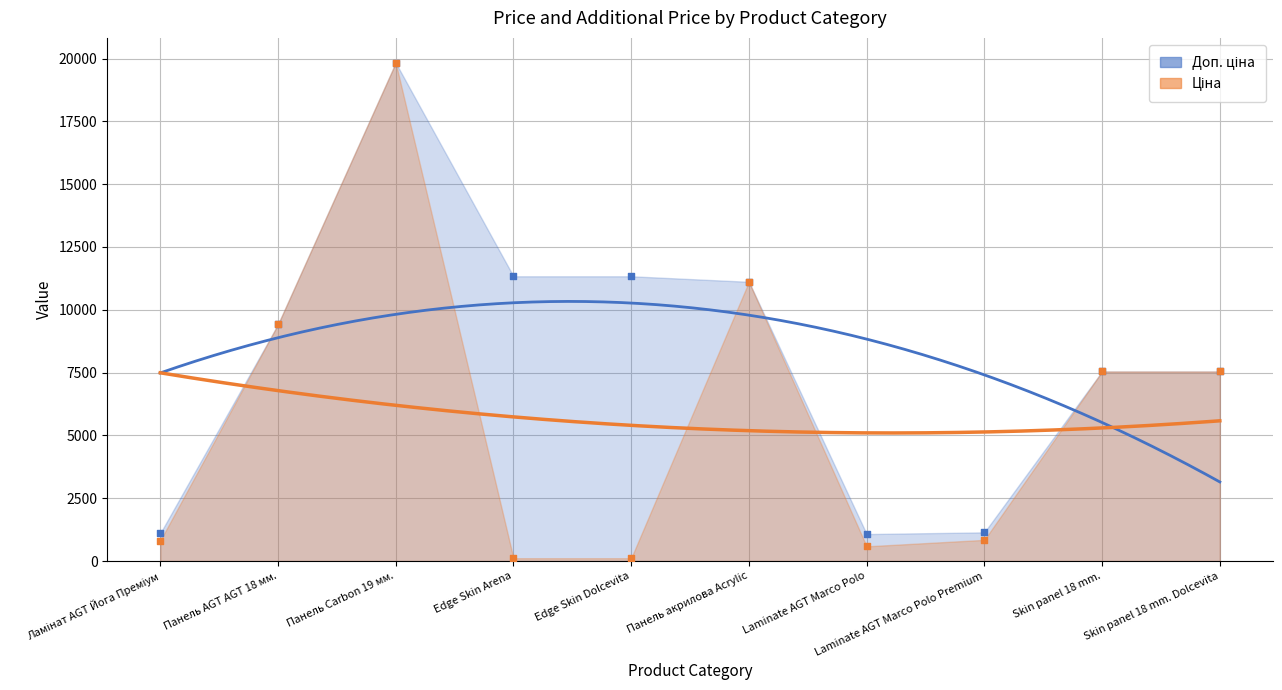

At how many categories does at least one series exceed 10973?

4